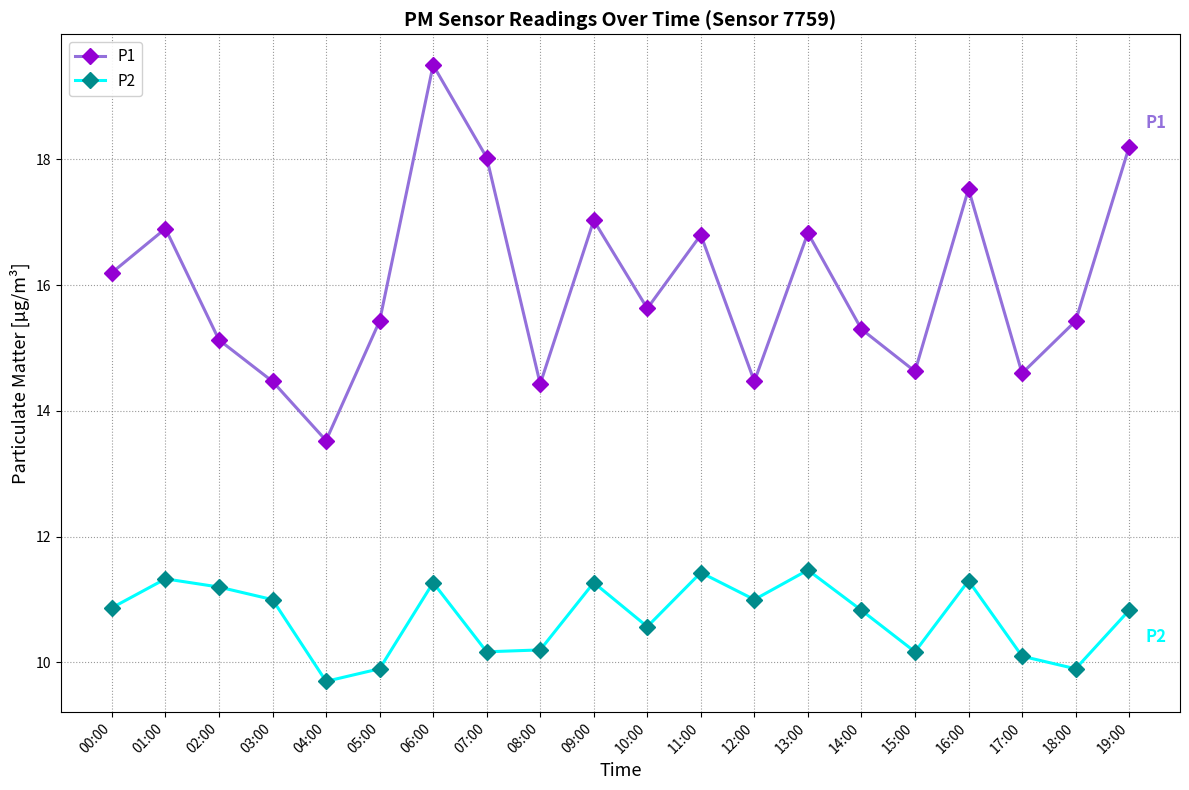

Which series changed the most between 06:00 and 16:00?

P1